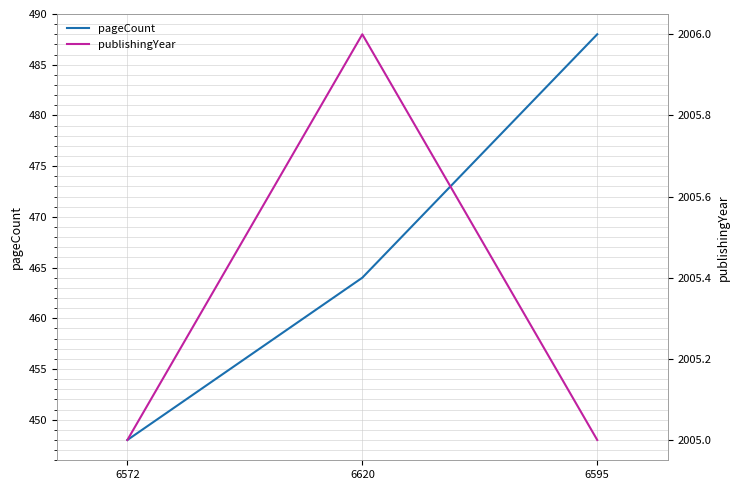

Is this an area chart (filled region under the line)?

No